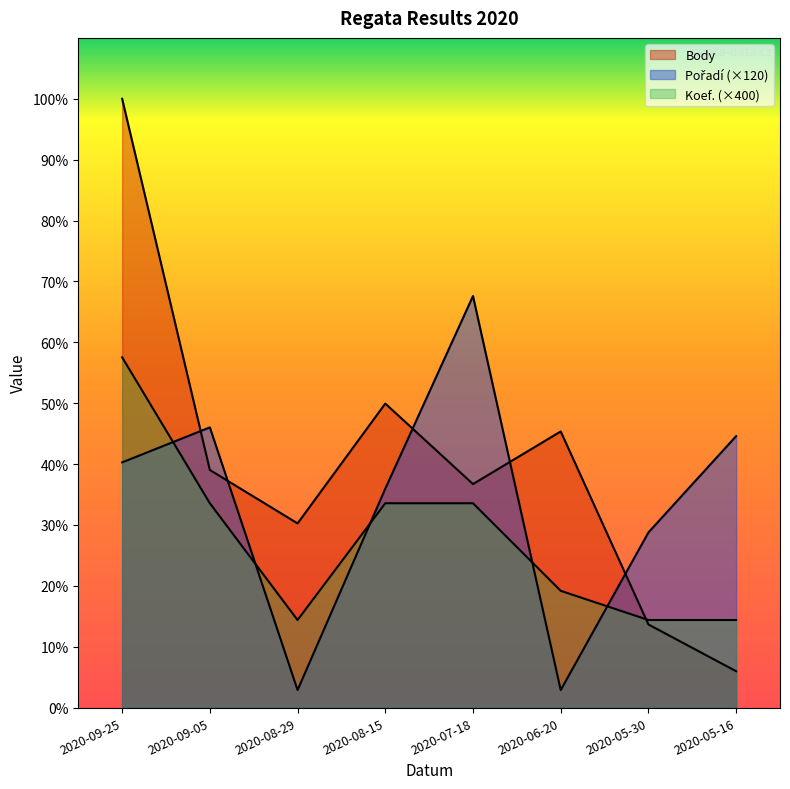

Between 2020-08-29 and 2020-08-15, which is larger?

2020-08-15